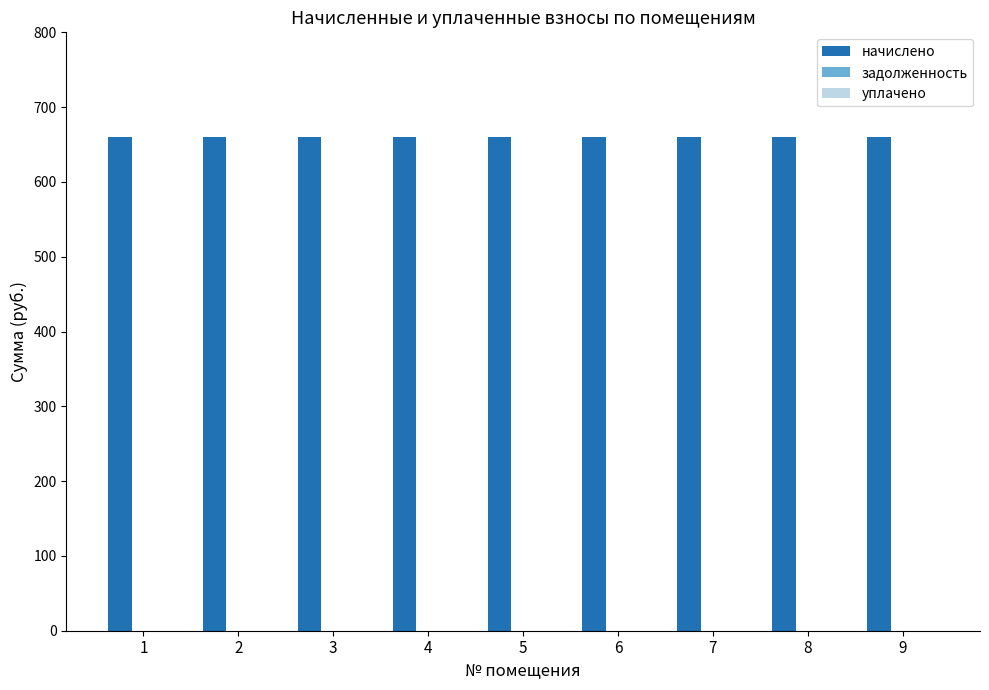

What are all the series names shown in the legend?

начислено, задолженность, уплачено